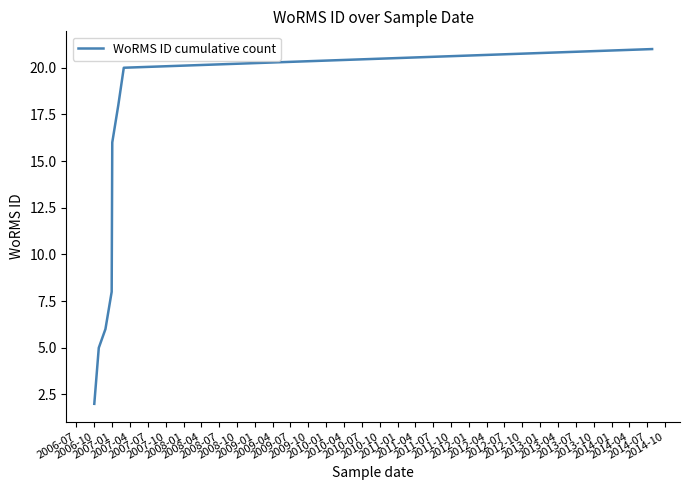

What is the difference between the maximum and minimum values?

19